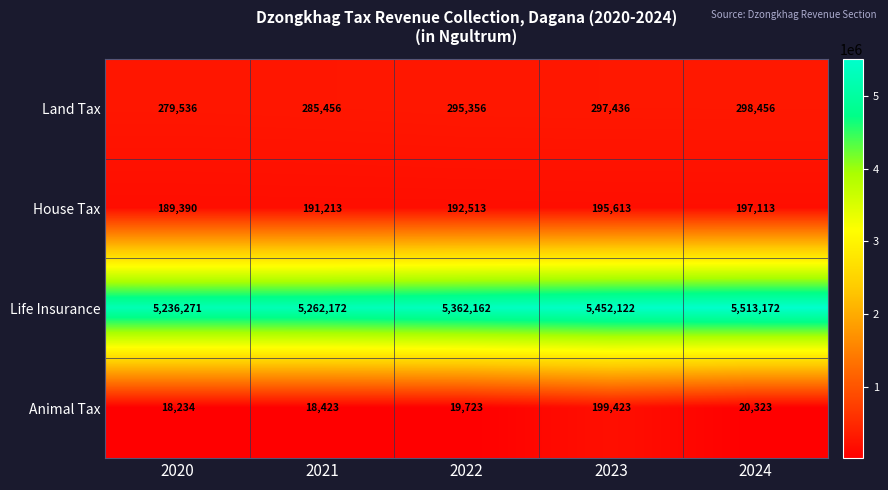

What is the difference between the maximum and minimum values in the House Tax series?

7723